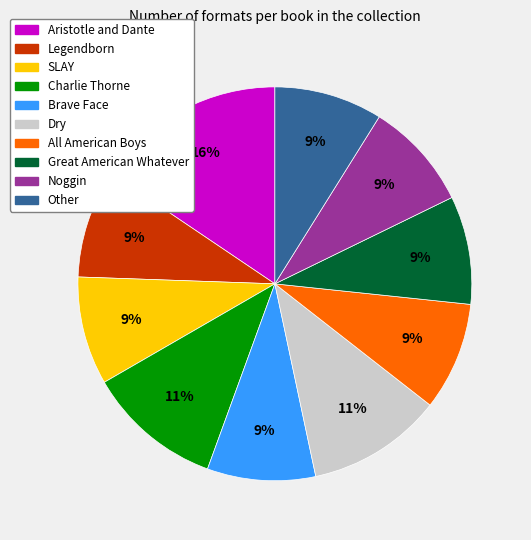

Does any single category account for the majority?

No